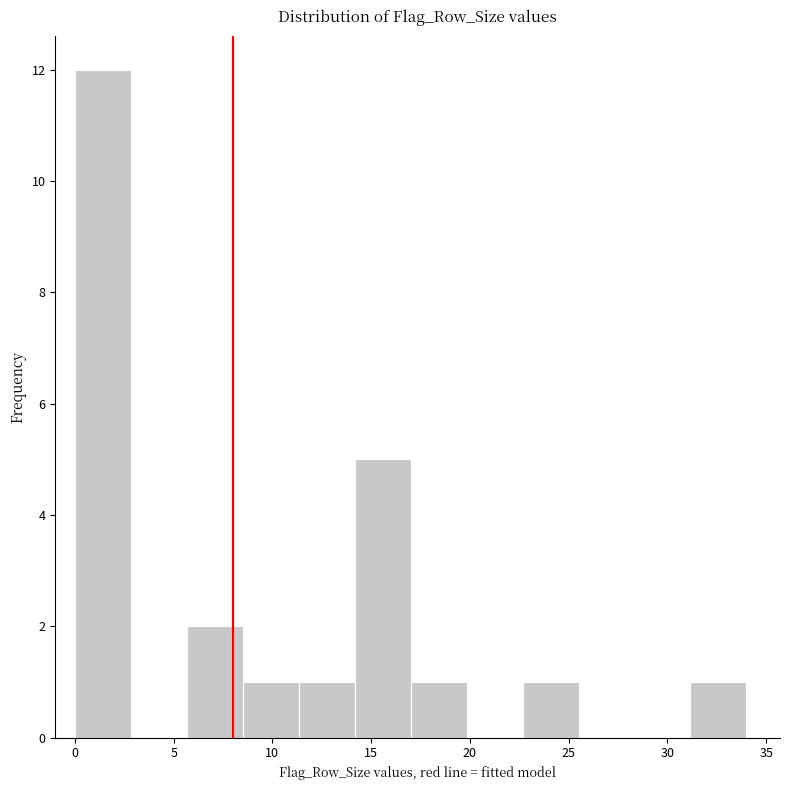

Which range on the x-axis has the tallest bar?

0.0 to 3.0